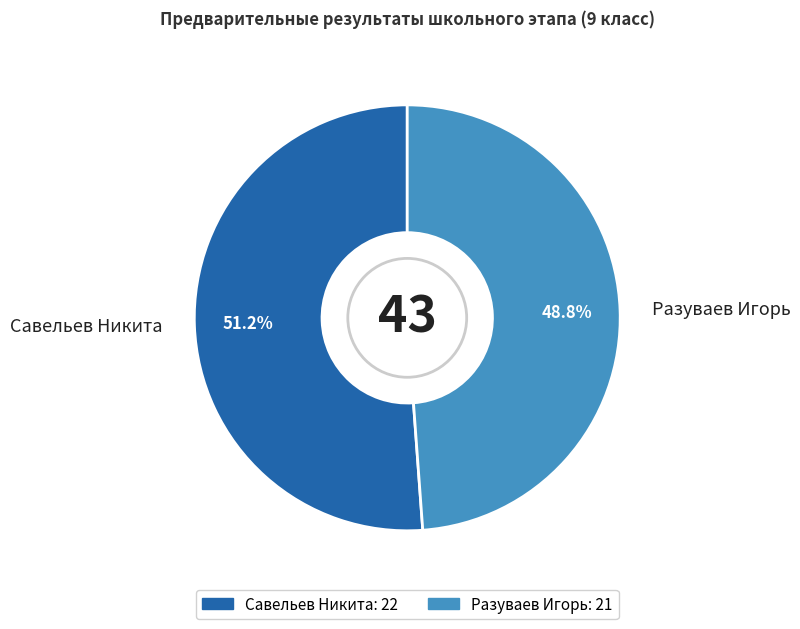

What is the majority slice?

Савельев Никита